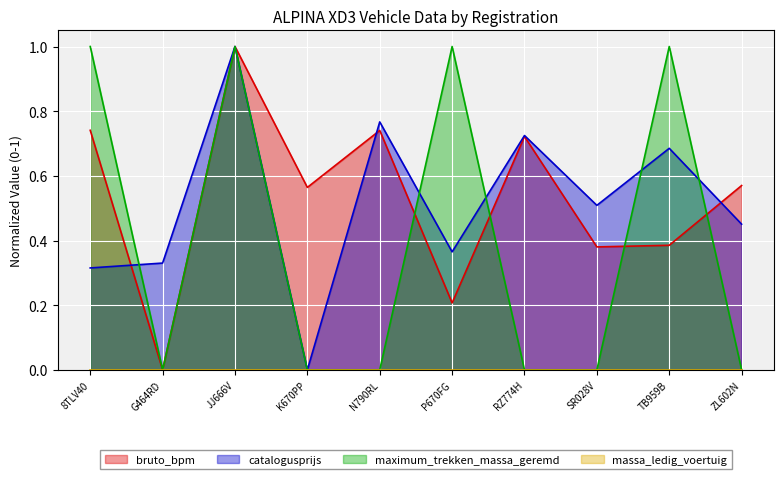

Is it true that bruto_bpm equals 0.7 at N790RL?

True